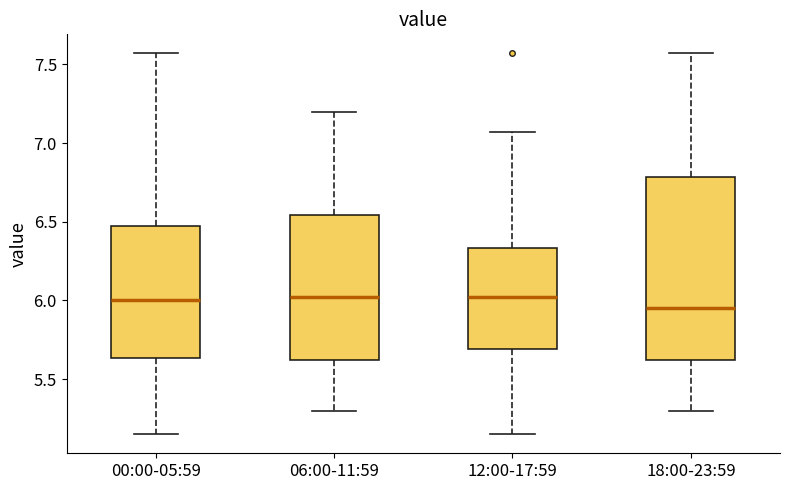

Reading left to right, transcribe this box plot: for each box, give where its median line is, the range the box spans, and where its two whiskers end, as read against the y-axis. The values are not printed on the chart, so give them approximately, as read against the axis.

00:00-05:59: median 6.00, box 5.65 to 6.45, whiskers 5.15 to 7.55
06:00-11:59: median 6.05, box 5.60 to 6.55, whiskers 5.30 to 7.20
12:00-17:59: median 6.05, box 5.70 to 6.35, whiskers 5.15 to 7.05
18:00-23:59: median 5.95, box 5.60 to 6.80, whiskers 5.30 to 7.55